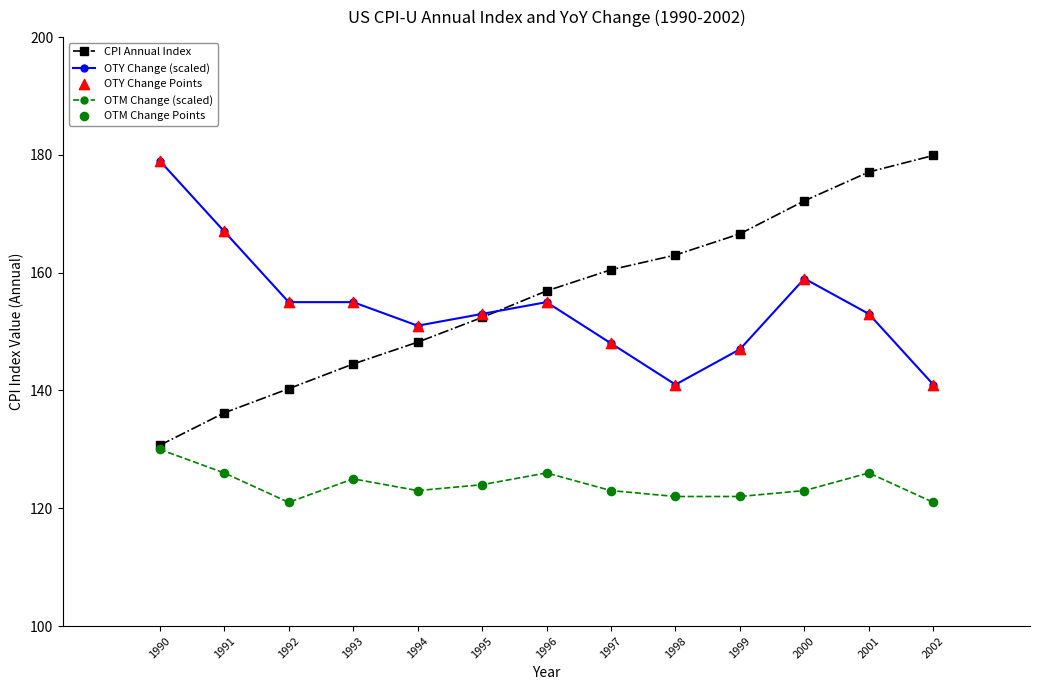

What is the total value across all series at 1995?

429.4